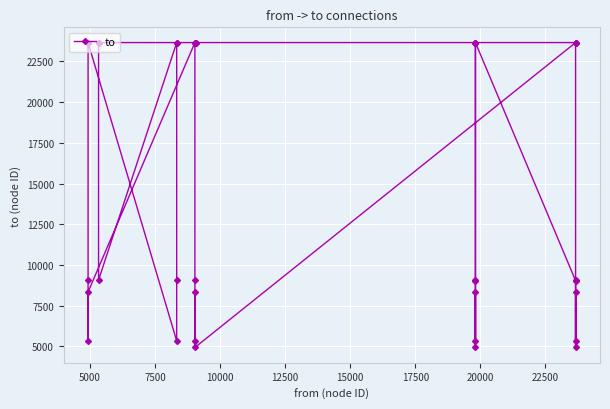

What is the smallest value displayed?

4933